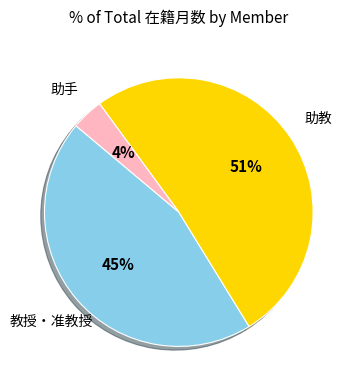

How many slices are in this pie chart?

3